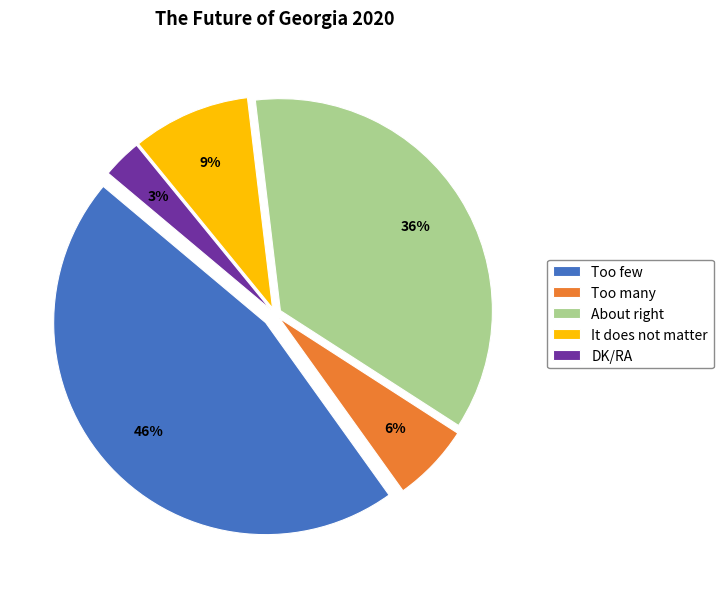

What is the smallest slice in the pie chart?

DK/RA